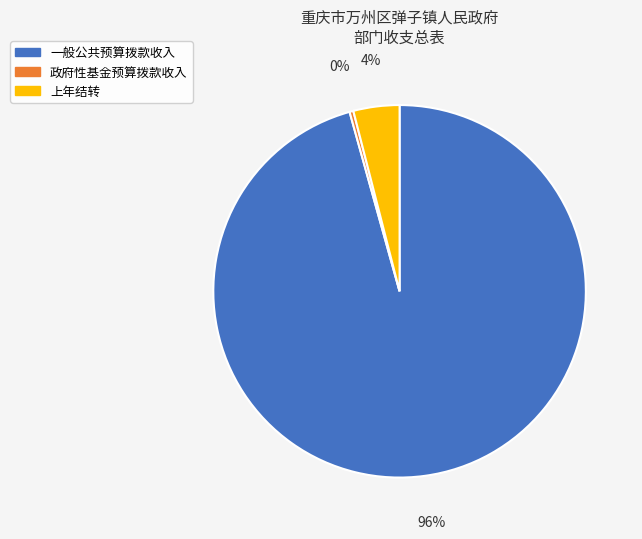

Rank the categories by value from highest to lowest.

一般公共预算拨款收入, 上年结转, 政府性基金预算拨款收入